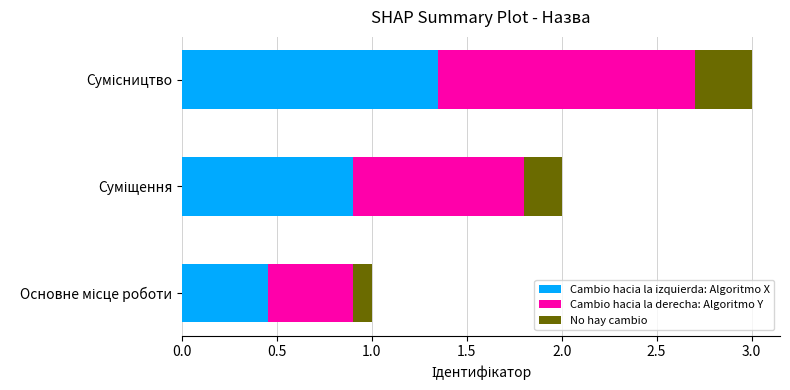

What is the difference between the maximum and minimum values in the Cambio hacia la izquierda: Algoritmo X series?

0.9